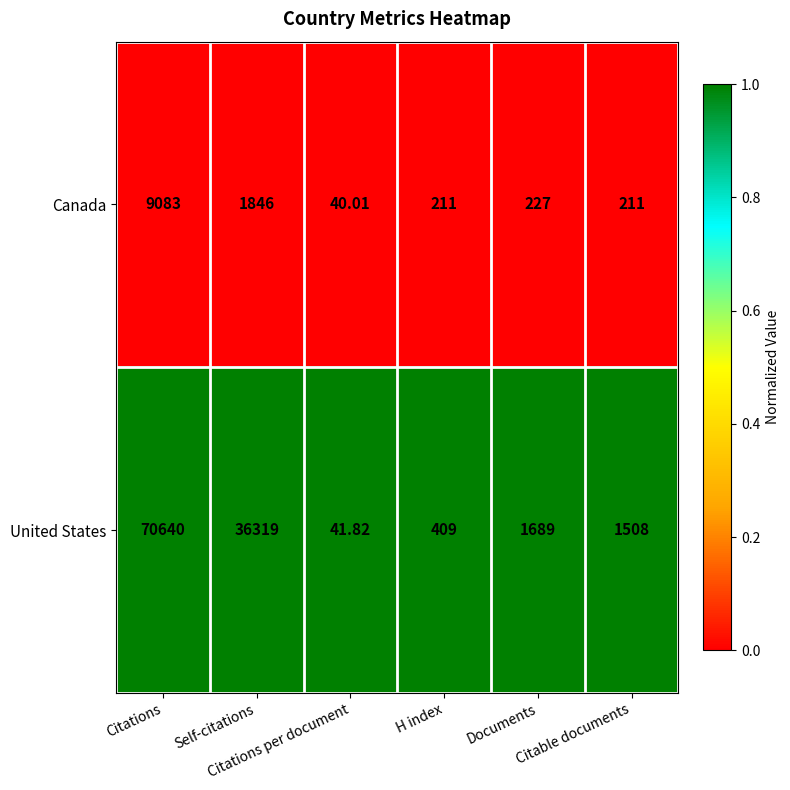

Rank the series by their maximum value, from highest to lowest.

United States, Canada